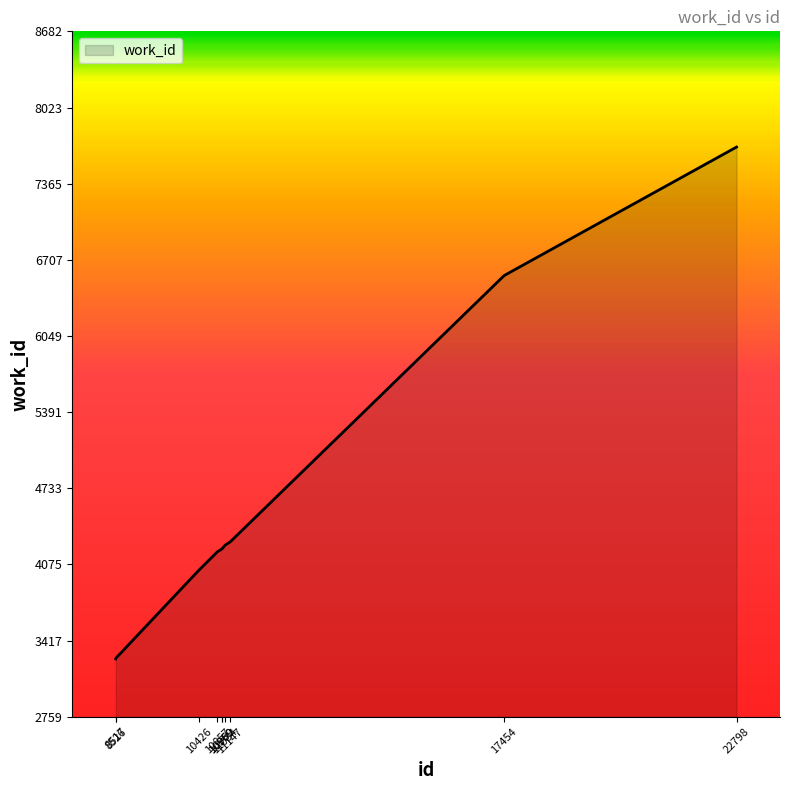

What is the greatest value displayed?

7682